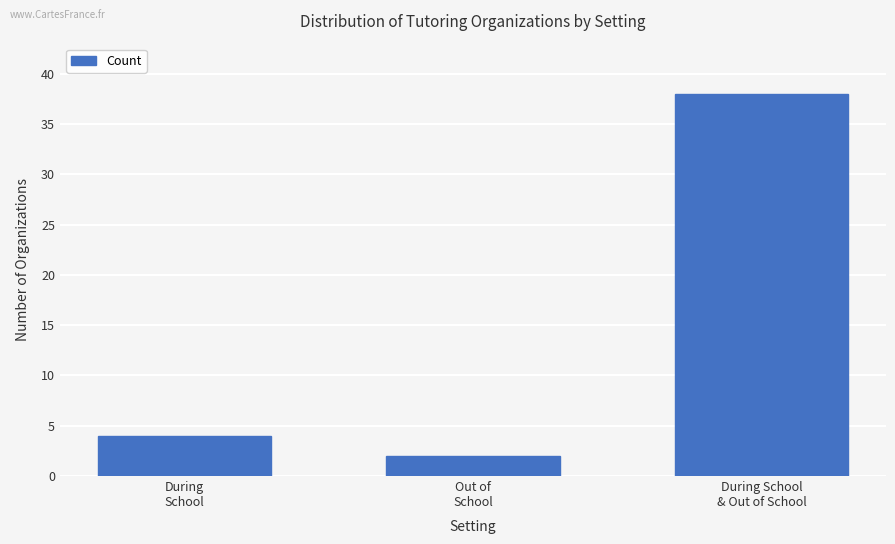

The value at Out of
School is 2. True or false?

True